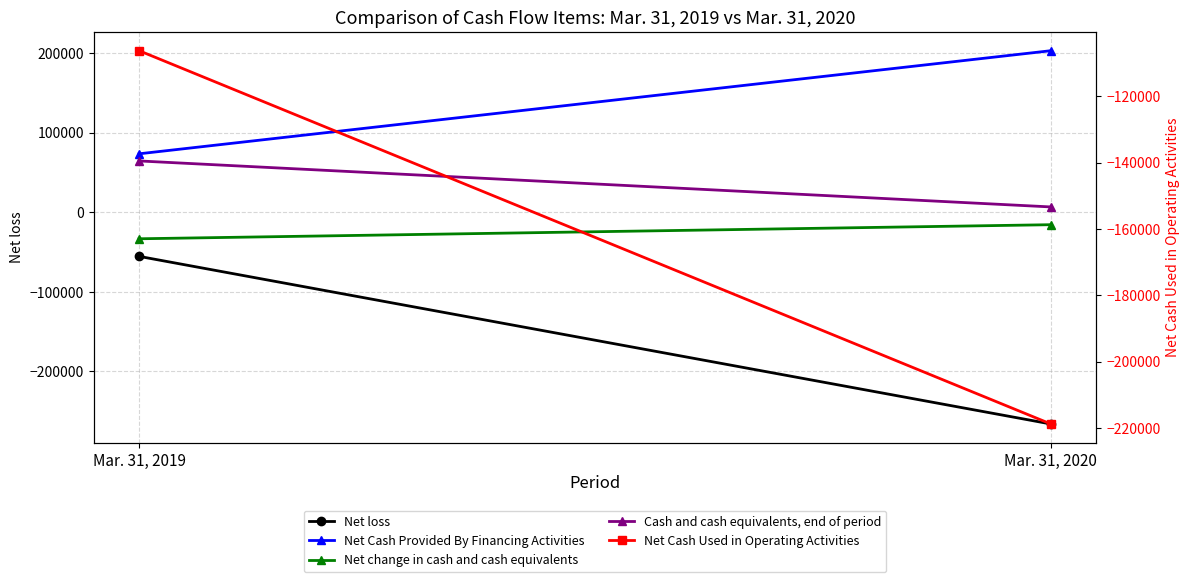

Count the Cash and cash equivalents, end of period values in the range 6639 to 64469.

2